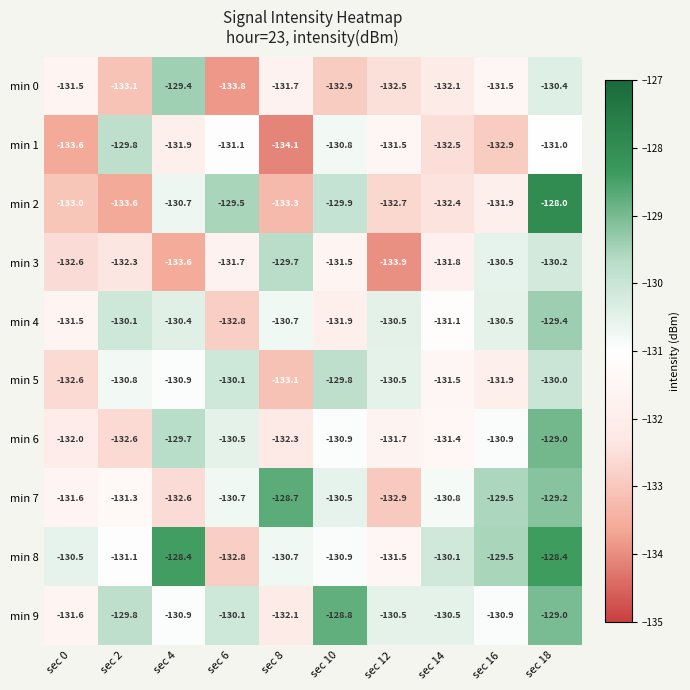

What is the minimum value shown in the chart?

-134.1